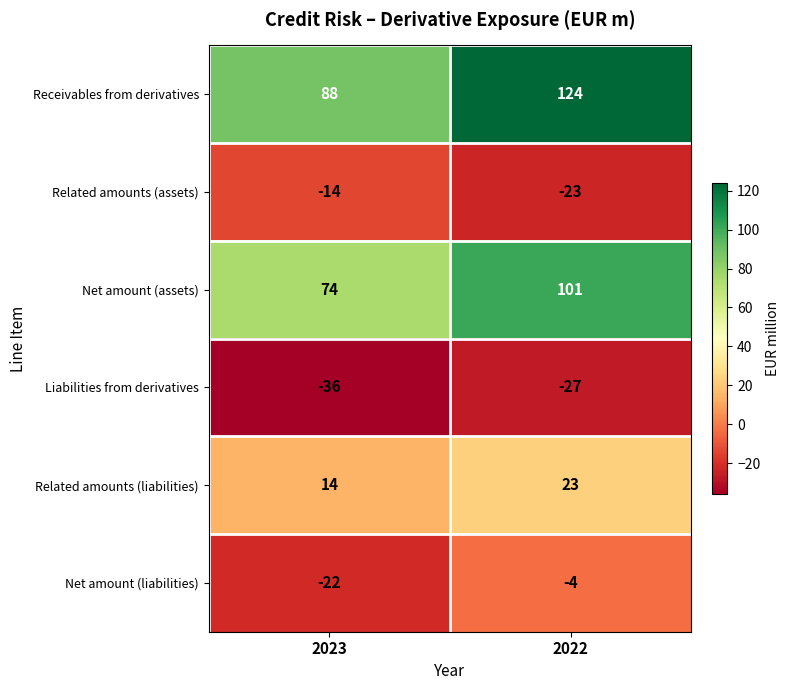

What is the sum of all Receivables from derivatives values?

212